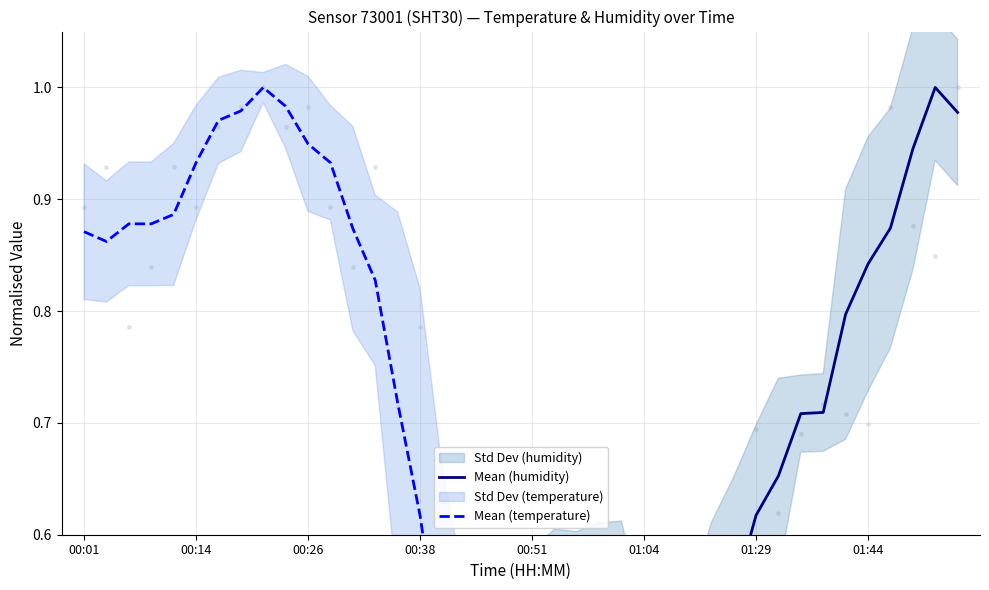

Which series has the largest Y range (max minus min)?

Mean (humidity)